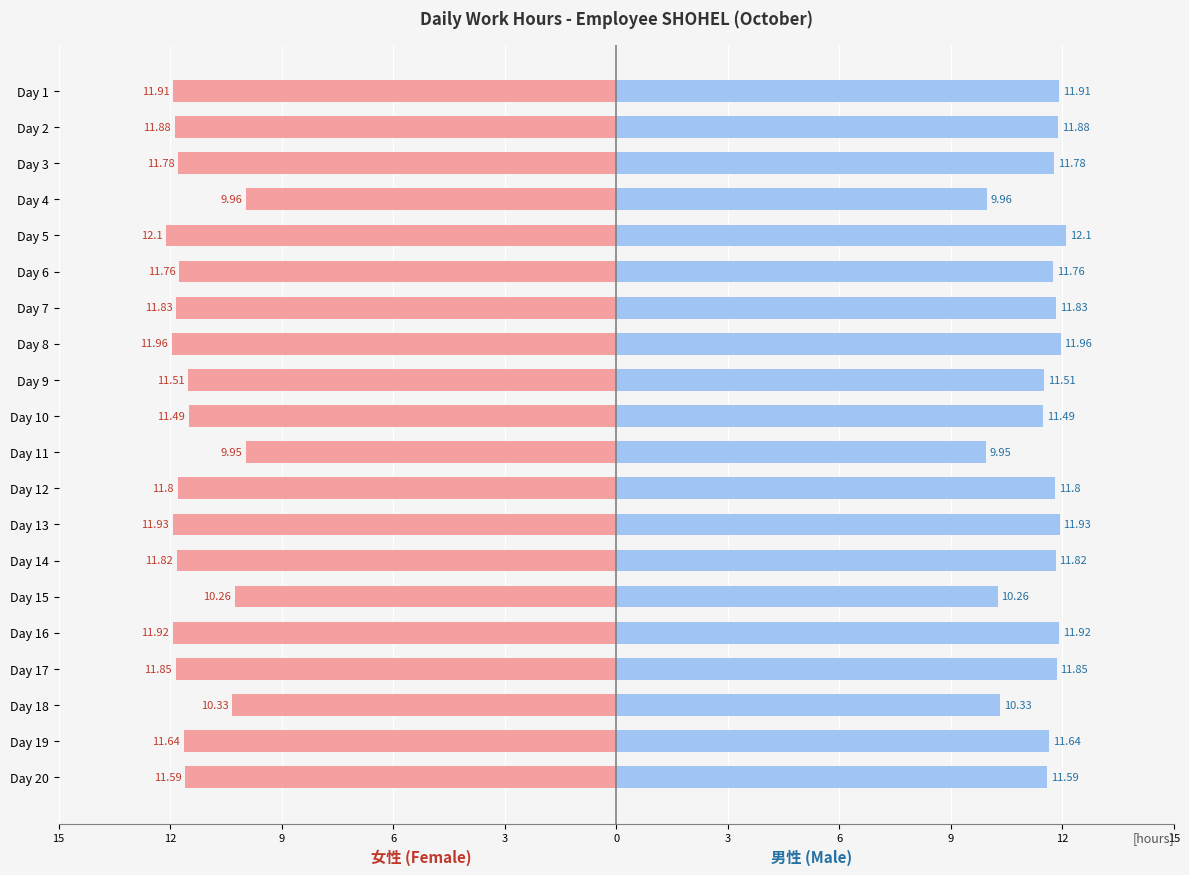

Rank the series by their average value, from highest to lowest.

Male, Female